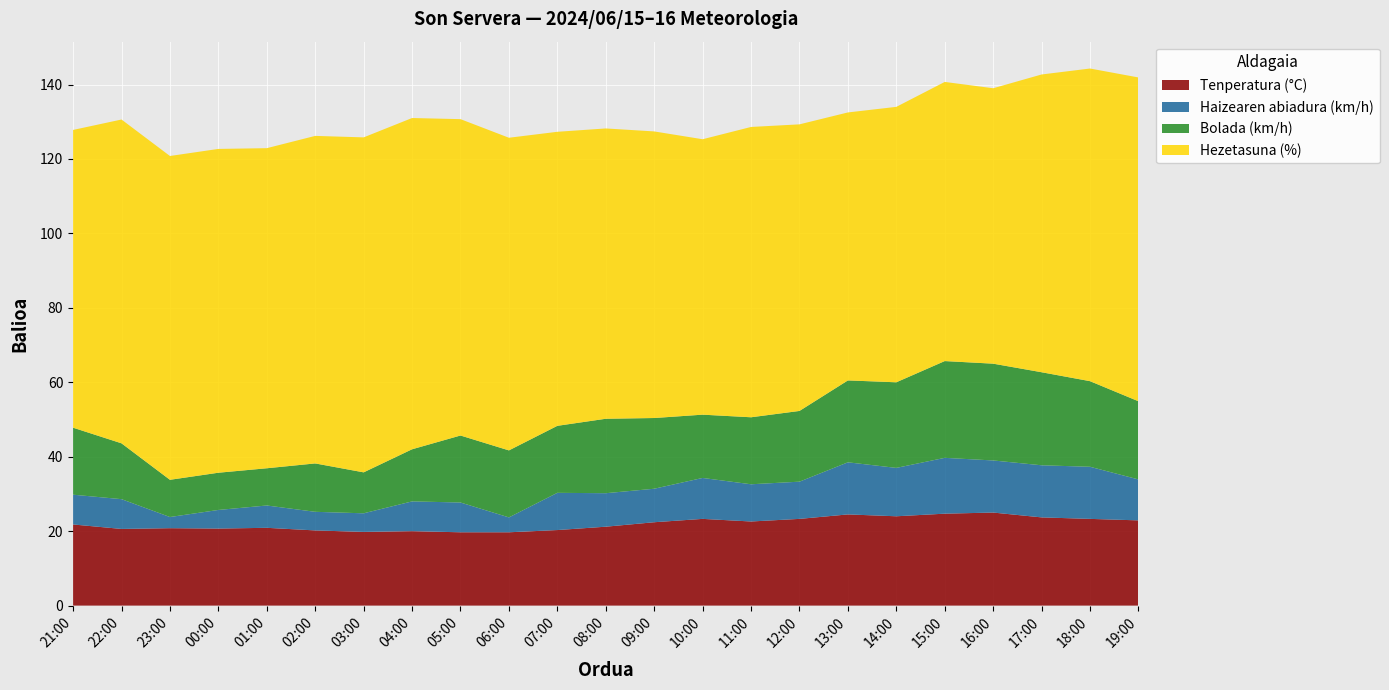

Reading left to right, transcribe all the data shown in this chart.

Tenperatura (°C): 21:00=21.8	22:00=20.6	23:00=20.8	00:00=20.7	01:00=20.9	02:00=20.2	03:00=19.8	04:00=20.0	05:00=19.7	06:00=19.7	07:00=20.3	08:00=21.2	09:00=22.4	10:00=23.3	11:00=22.6	12:00=23.3	13:00=24.5	14:00=24.0	15:00=24.7	16:00=25.0	17:00=23.7	18:00=23.3	19:00=22.9
Haizearen abiadura (km/h): 21:00=8.0	22:00=8.0	23:00=3.0	00:00=5.0	01:00=6.0	02:00=5.0	03:00=5.0	04:00=8.0	05:00=8.0	06:00=4.0	07:00=10.0	08:00=9.0	09:00=9.0	10:00=11.0	11:00=10.0	12:00=10.0	13:00=14.0	14:00=13.0	15:00=15.0	16:00=14.0	17:00=14.0	18:00=14.0	19:00=11.0
Bolada (km/h): 21:00=18.0	22:00=15.0	23:00=10.0	00:00=10.0	01:00=10.0	02:00=13.0	03:00=11.0	04:00=14.0	05:00=18.0	06:00=18.0	07:00=18.0	08:00=20.0	09:00=19.0	10:00=17.0	11:00=18.0	12:00=19.0	13:00=22.0	14:00=23.0	15:00=26.0	16:00=26.0	17:00=25.0	18:00=23.0	19:00=21.0
Hezetasuna (%): 21:00=80.0	22:00=87.0	23:00=87.0	00:00=87.0	01:00=86.0	02:00=88.0	03:00=90.0	04:00=89.0	05:00=85.0	06:00=84.0	07:00=79.0	08:00=78.0	09:00=77.0	10:00=74.0	11:00=78.0	12:00=77.0	13:00=72.0	14:00=74.0	15:00=75.0	16:00=74.0	17:00=80.0	18:00=84.0	19:00=87.0